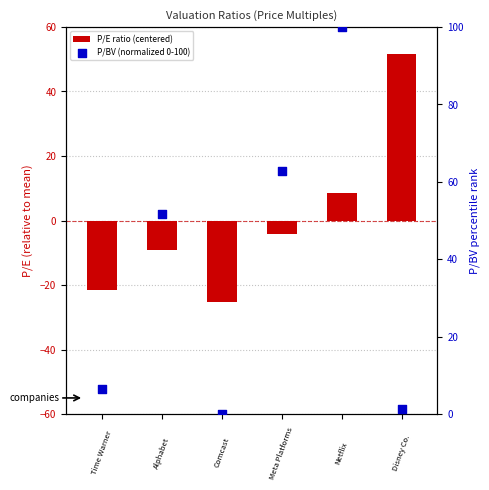

Which series reaches the minimum Y coordinate?

P/E ratio (centered)